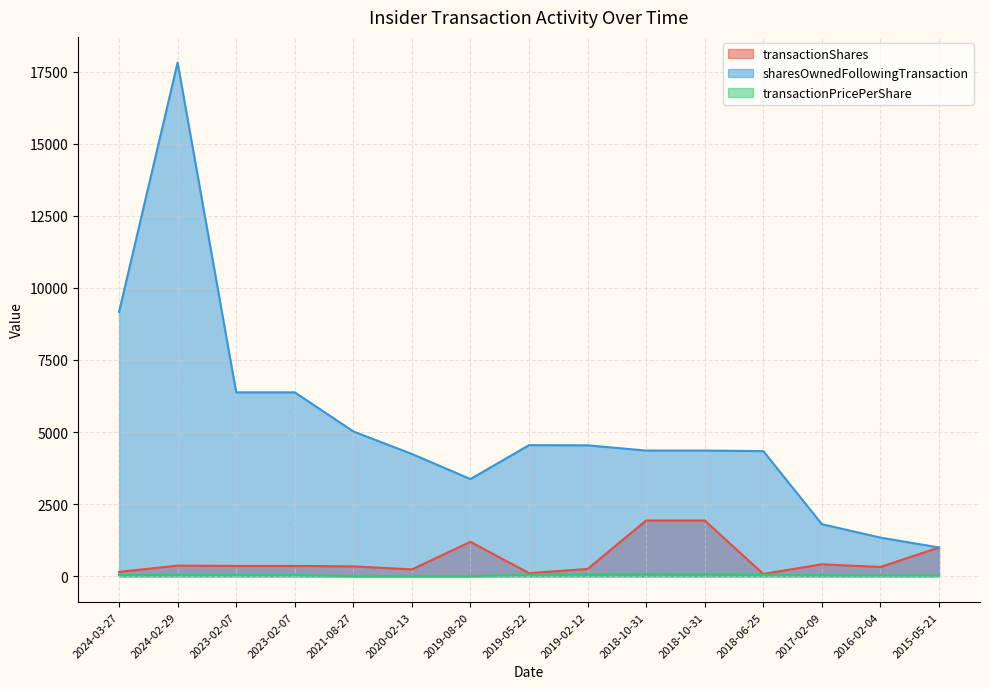

The value of transactionShares at 2023-02-07 is 135.1. True or false?

False